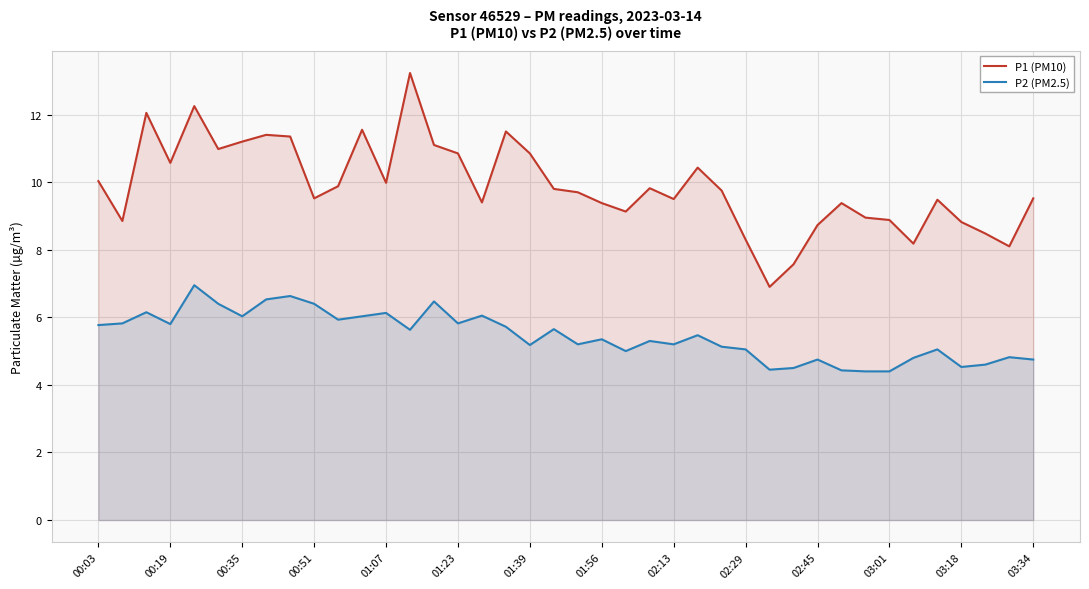

What are all the series names shown in the legend?

P1 (PM10), P2 (PM2.5)